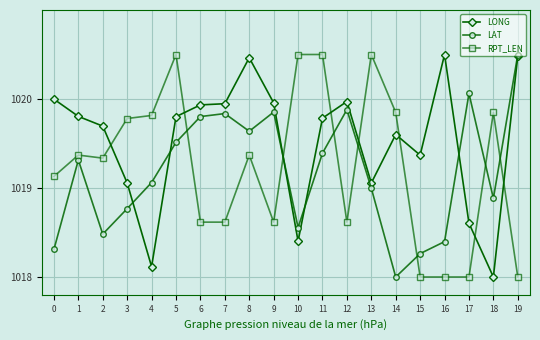

How many times do LONG and RPT_LEN cross each other?

8